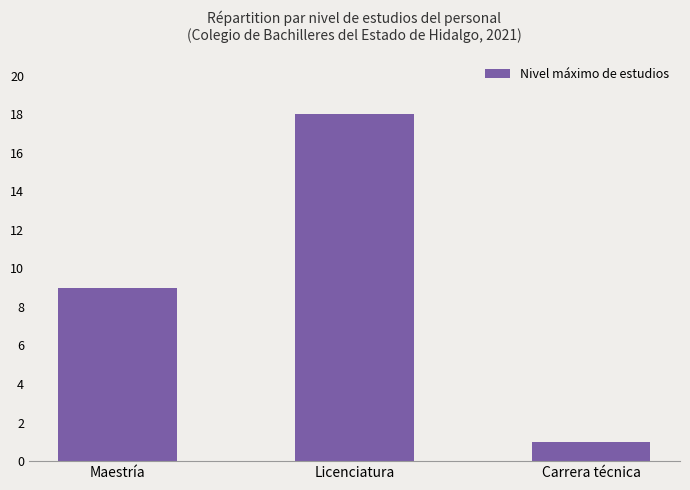

True or false: the data shows 2 at Carrera técnica.

False